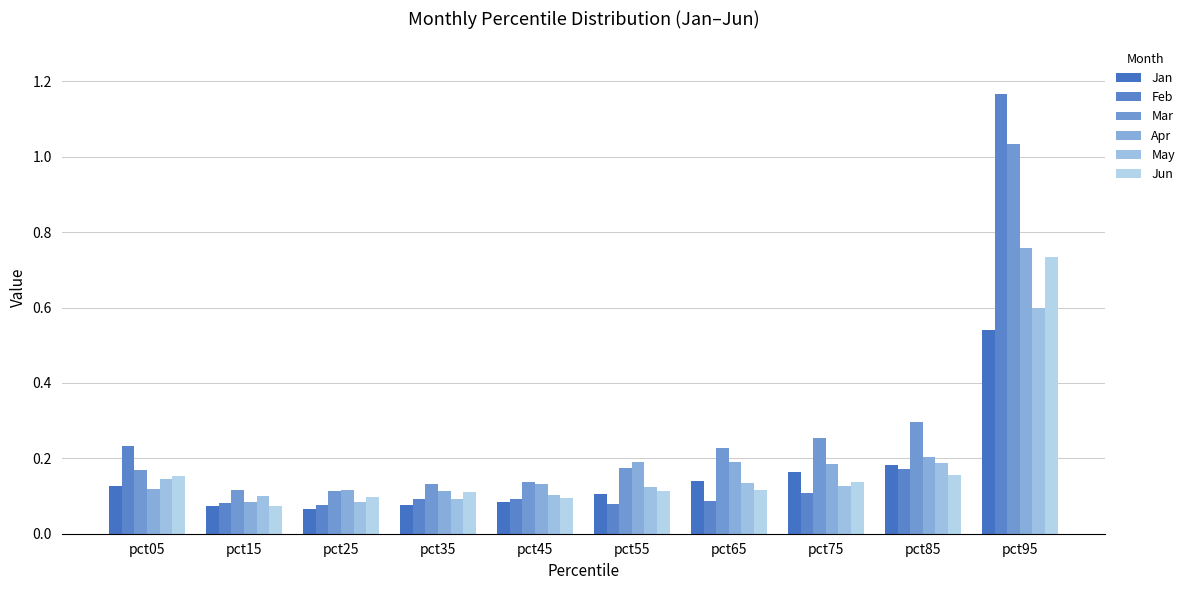

Reading left to right, list all the values displayed in this chart.

Jan: pct05=0.1	pct15=0.1	pct25=0.1	pct35=0.1	pct45=0.1	pct55=0.1	pct65=0.1	pct75=0.2	pct85=0.2	pct95=0.5
Feb: pct05=0.2	pct15=0.1	pct25=0.1	pct35=0.1	pct45=0.1	pct55=0.1	pct65=0.1	pct75=0.1	pct85=0.2	pct95=1.2
Mar: pct05=0.2	pct15=0.1	pct25=0.1	pct35=0.1	pct45=0.1	pct55=0.2	pct65=0.2	pct75=0.3	pct85=0.3	pct95=1.0
Apr: pct05=0.1	pct15=0.1	pct25=0.1	pct35=0.1	pct45=0.1	pct55=0.2	pct65=0.2	pct75=0.2	pct85=0.2	pct95=0.8
May: pct05=0.1	pct15=0.1	pct25=0.1	pct35=0.1	pct45=0.1	pct55=0.1	pct65=0.1	pct75=0.1	pct85=0.2	pct95=0.6
Jun: pct05=0.2	pct15=0.1	pct25=0.1	pct35=0.1	pct45=0.1	pct55=0.1	pct65=0.1	pct75=0.1	pct85=0.2	pct95=0.7